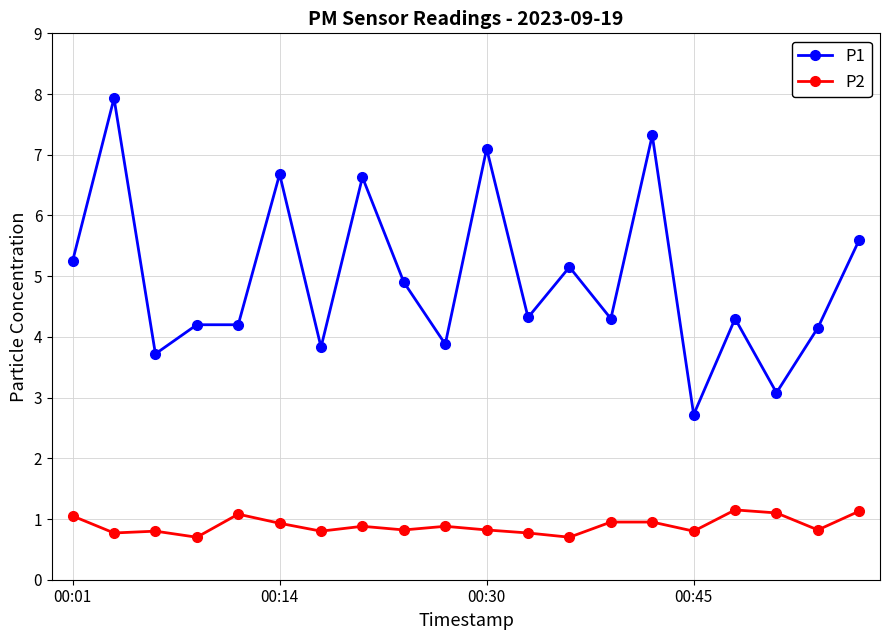

Which series has the largest total across all categories?

P1